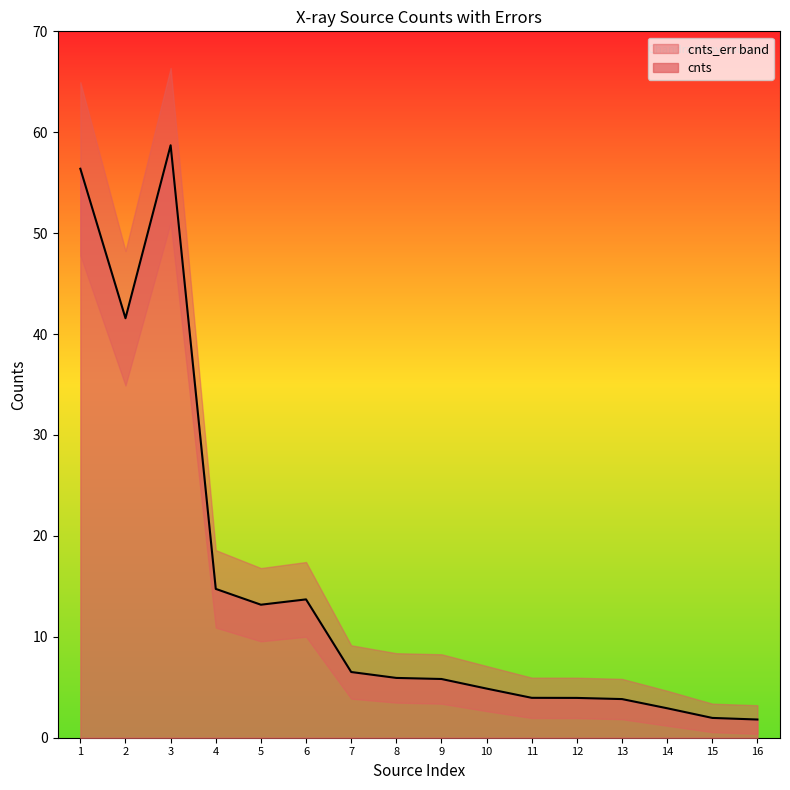

At which label does cnts reach its peak?

3